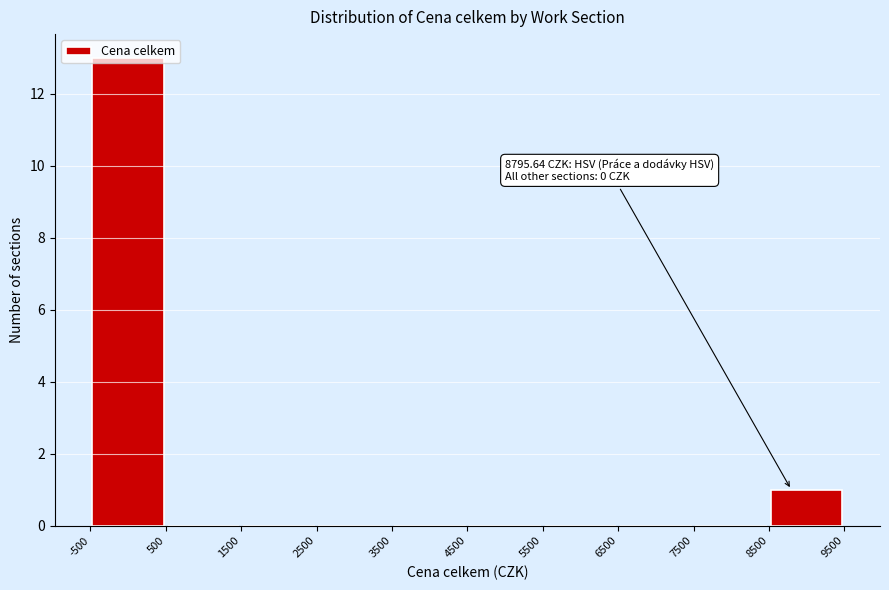

Over which range of the x-axis is the bar tallest?

-500 to 500